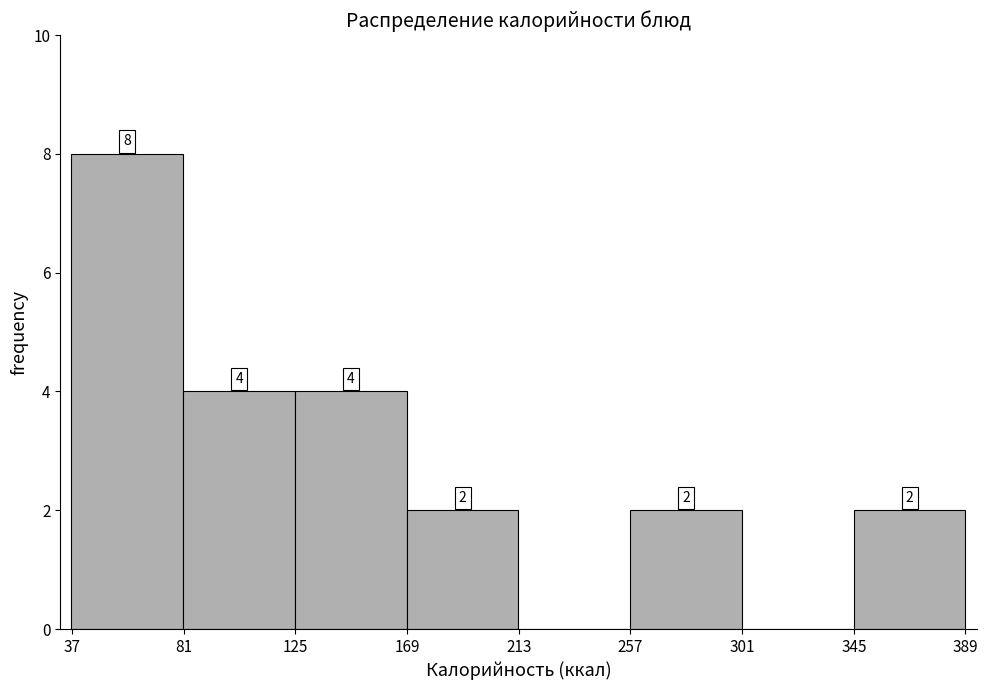

Over which range of the x-axis is the bar tallest?

35 to 80